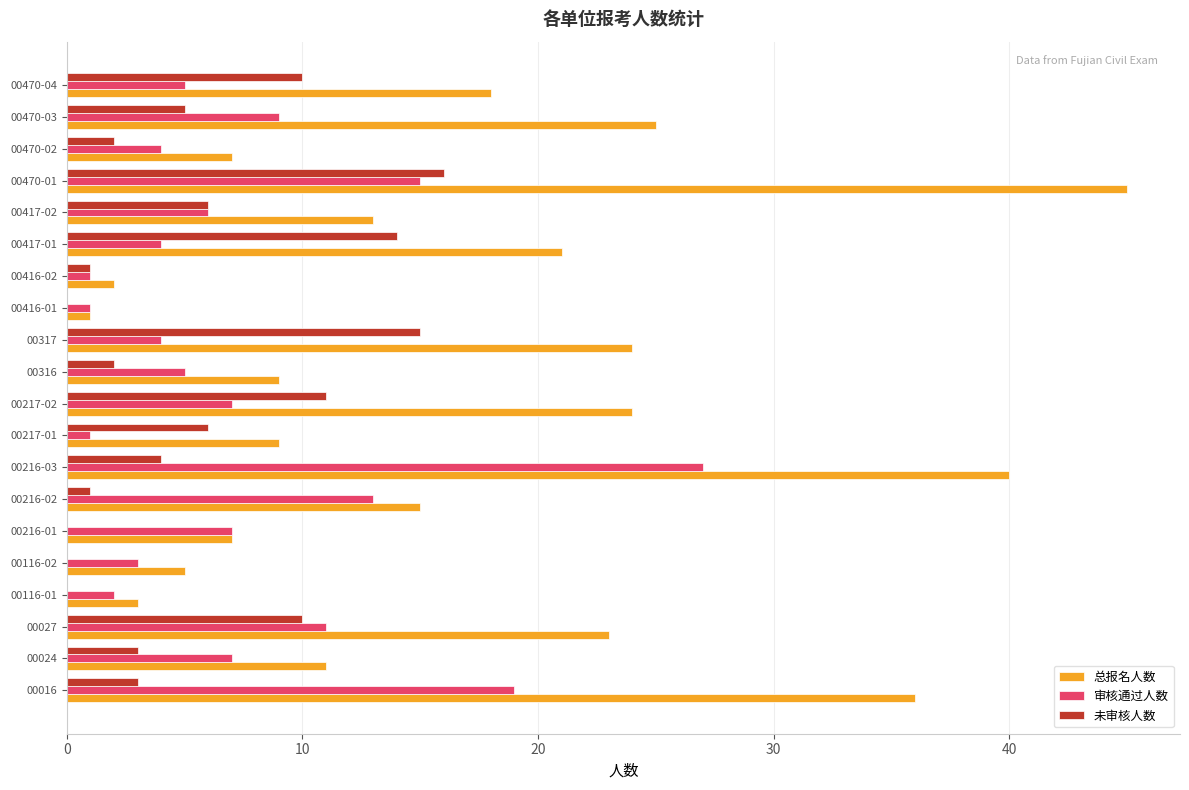

The value of 总报名人数 at 00470-02 is 12. True or false?

False